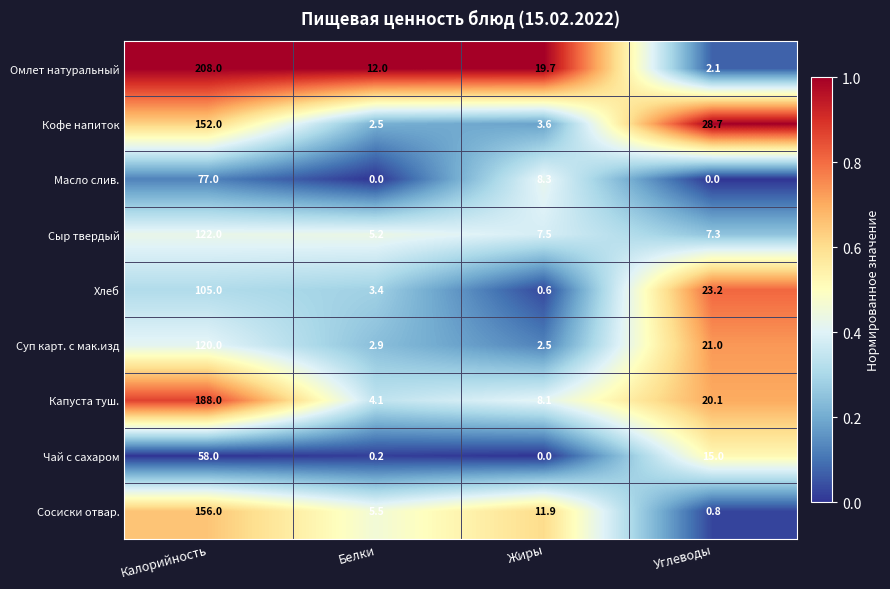

The value of Капуста туш. at Углеводы is 20.1. True or false?

True